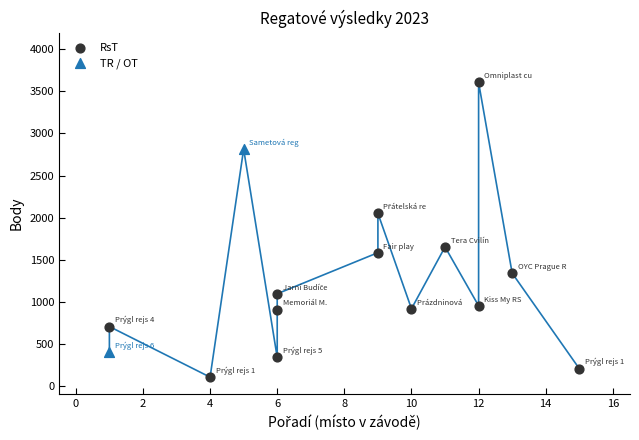

What are all the series names shown in the legend?

RsT, TR / OT